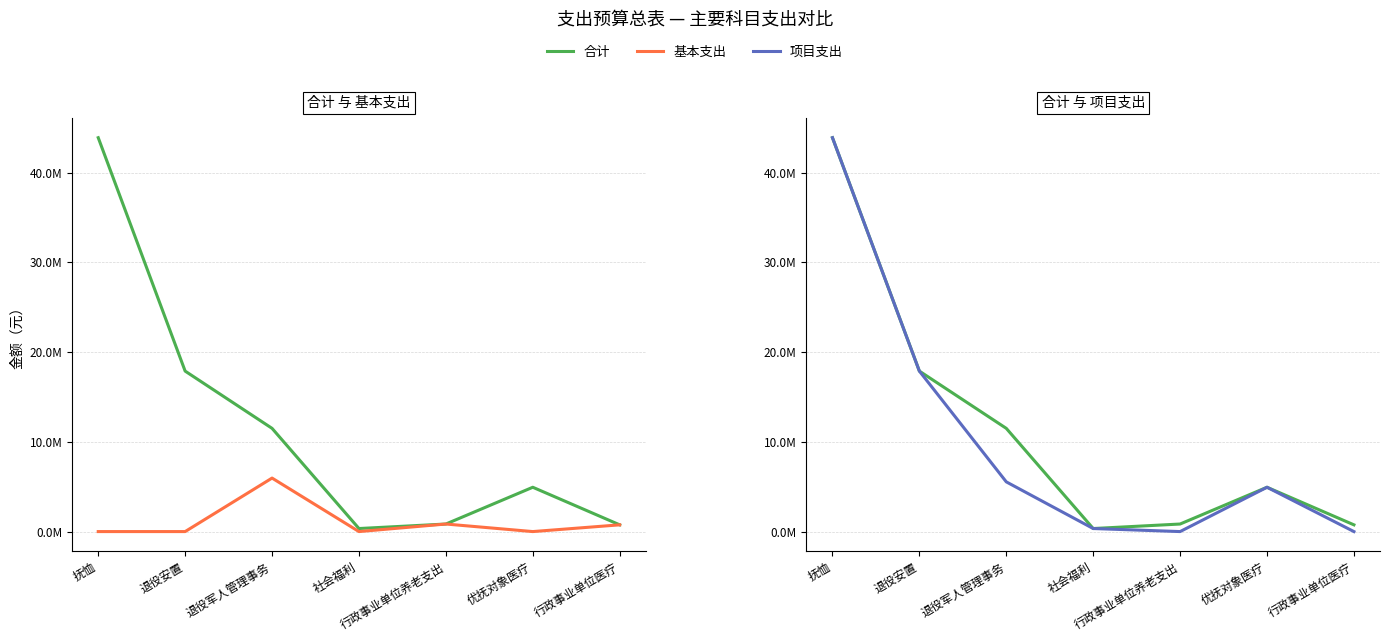

How many interior local valleys does the 合计 series have?

1